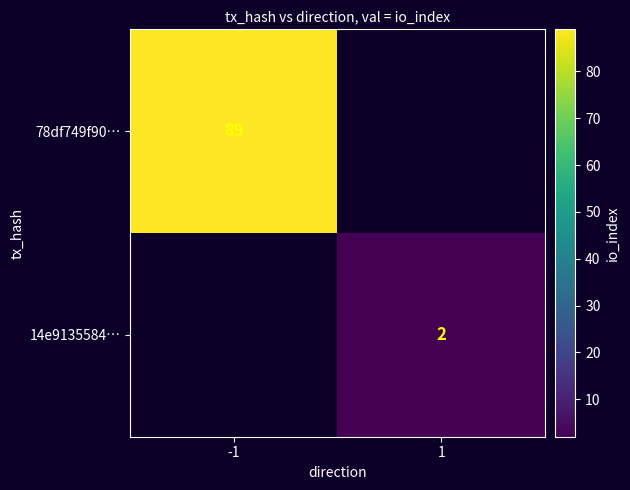

Is it true that 78df749f90… equals 124 at -1?

False